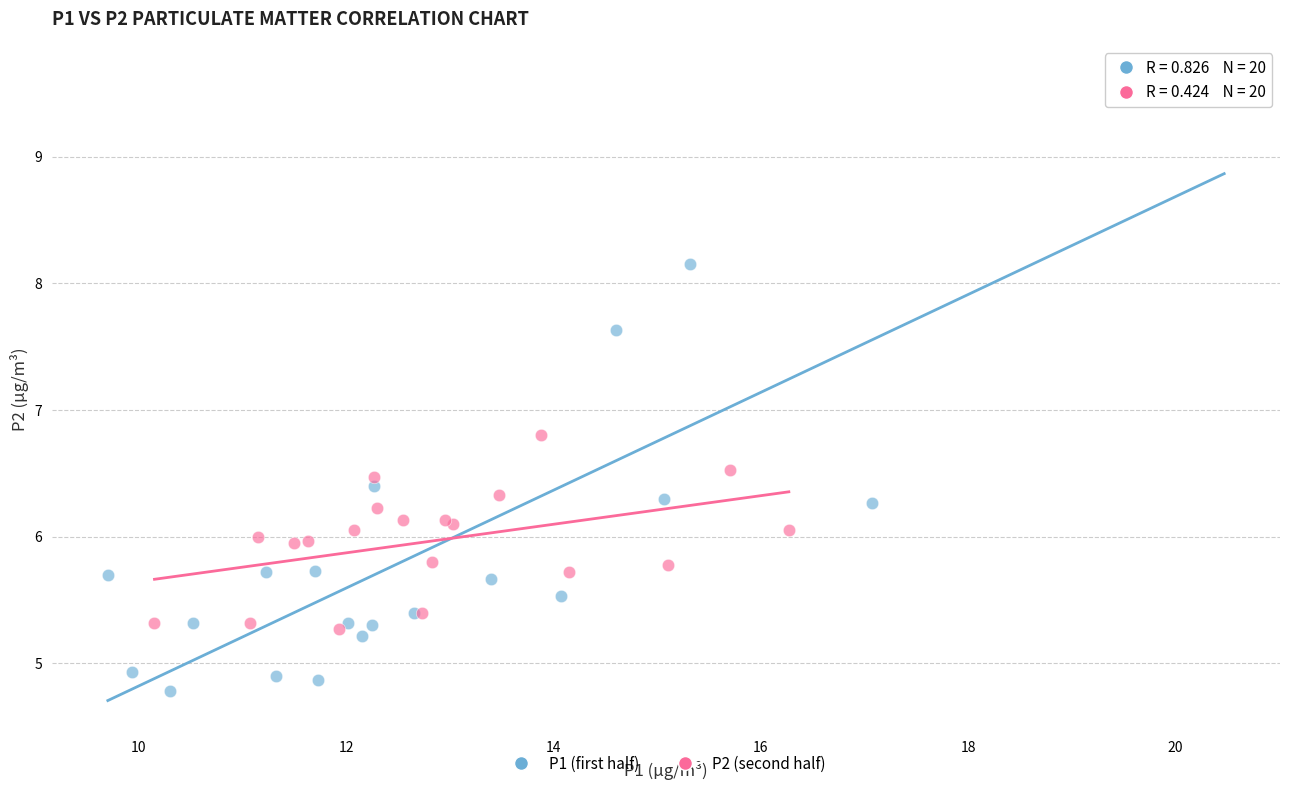

Which series contains the lowest Y value?

P1 (first half)